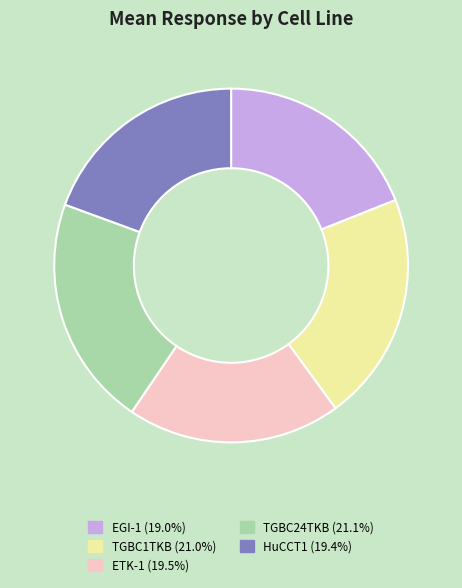

Does TGBC24TKB represent more than half of the total?

No